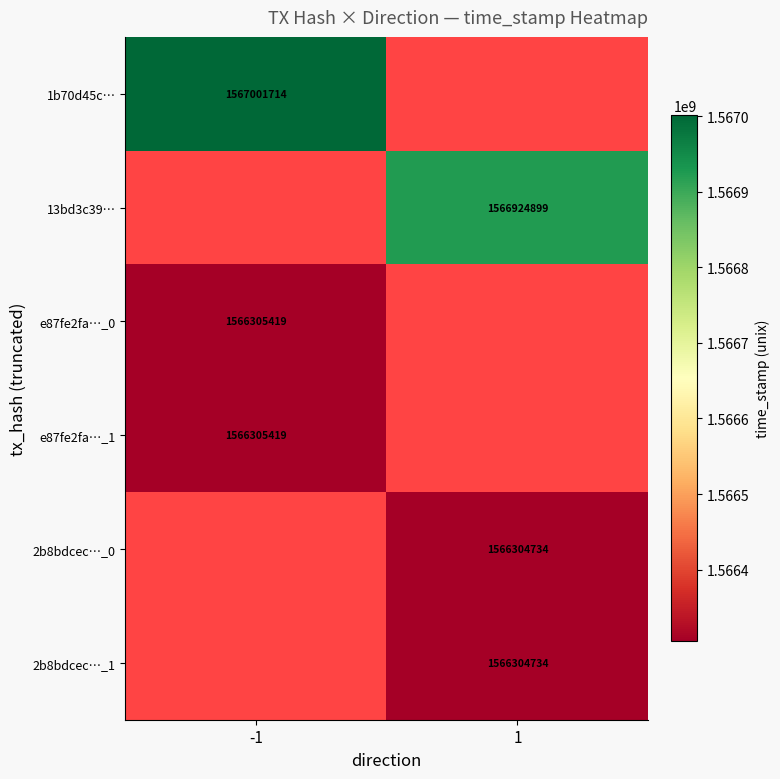

The value of 1b70d45c… at -1 is 2132890803. True or false?

False